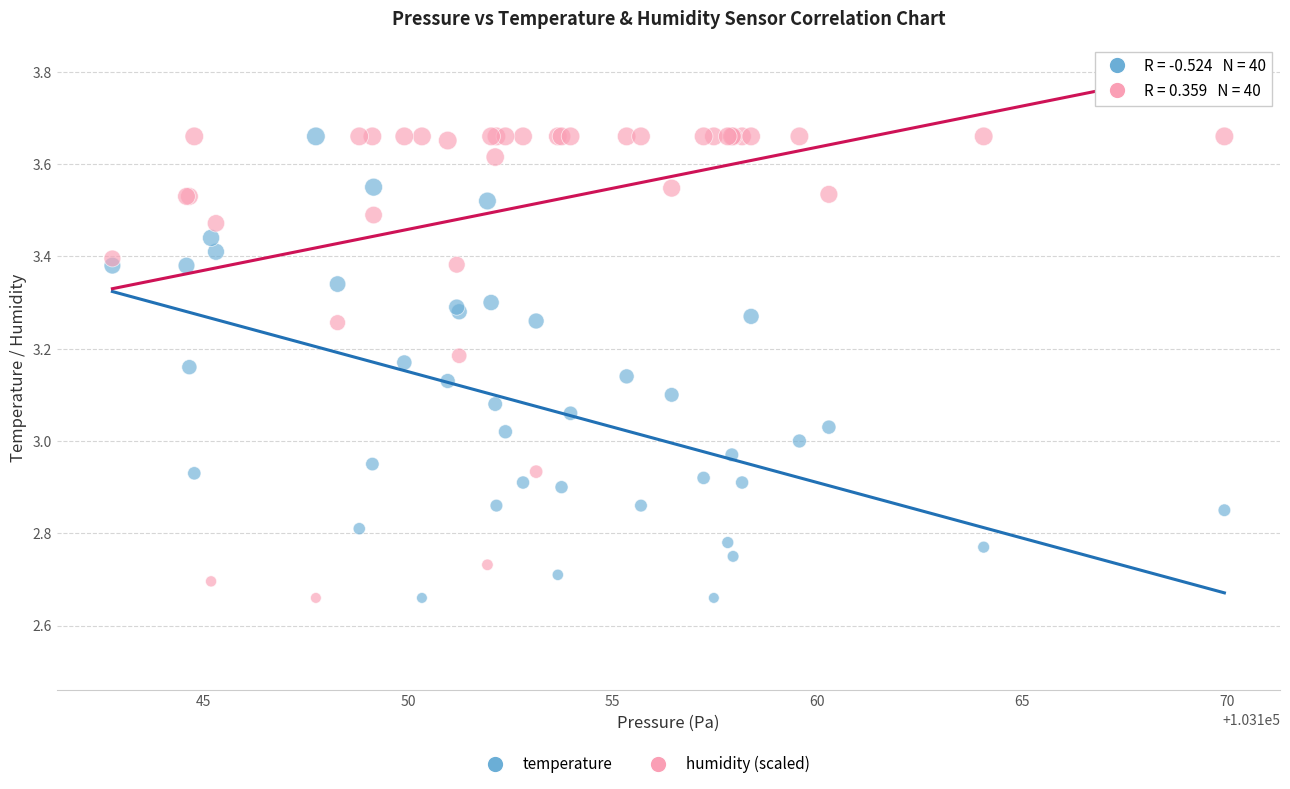

What is the X range (max minus min) for the scatter plot?

27.2